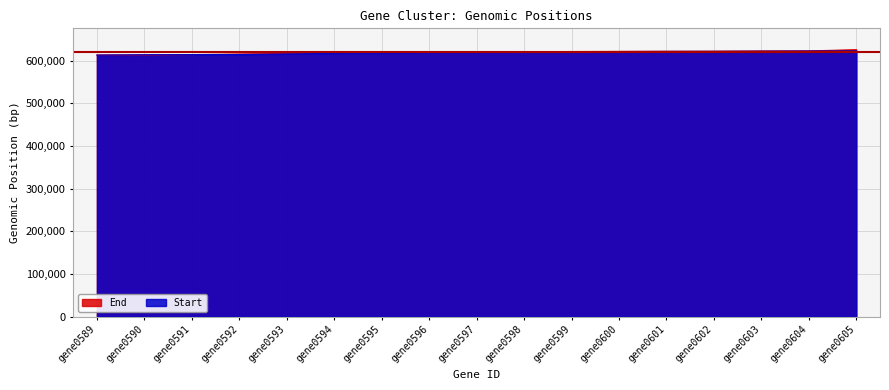

At which label does Start reach its minimum?

gene0589